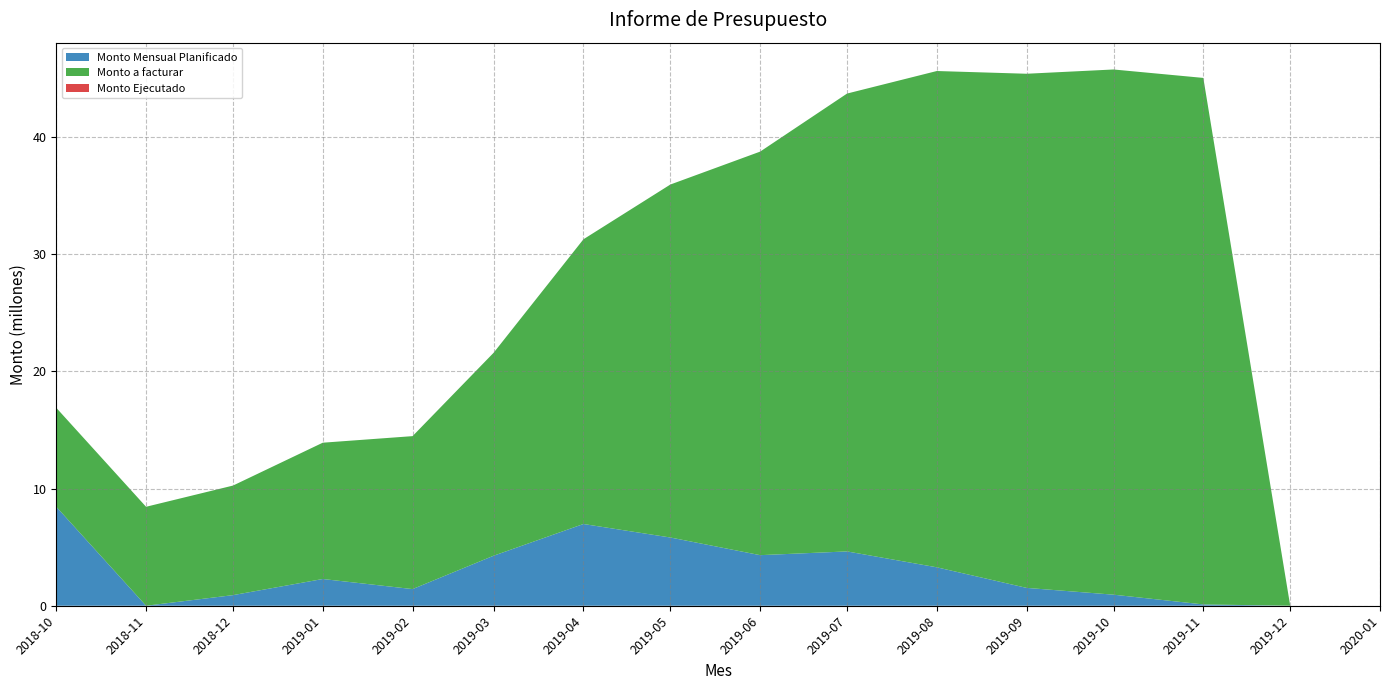

Reading left to right, transcribe all the data shown in this chart.

Monto Mensual Planificado: 8447396.4	0.0	904787.3	2282275.9	1421412.6	4270694.7	6977484.5	5825085.6	4317536.6	4636442.7	3280358.3	1523561.8	944066.9	112124.6	0.0	0.0
Monto a facturar: 8447396.4	8447396.4	9352183.7	11634459.6	13055872.2	17326566.9	24304051.4	30129137.0	34446673.6	39083116.3	42363474.5	43887036.4	44831103.3	44943228.0	0.0	0.0
Monto Ejecutado: 0.0	0.0	0.0	0.0	0.0	0.0	0.0	0.0	0.0	0.0	0.0	0.0	0.0	0.0	0.0	0.0